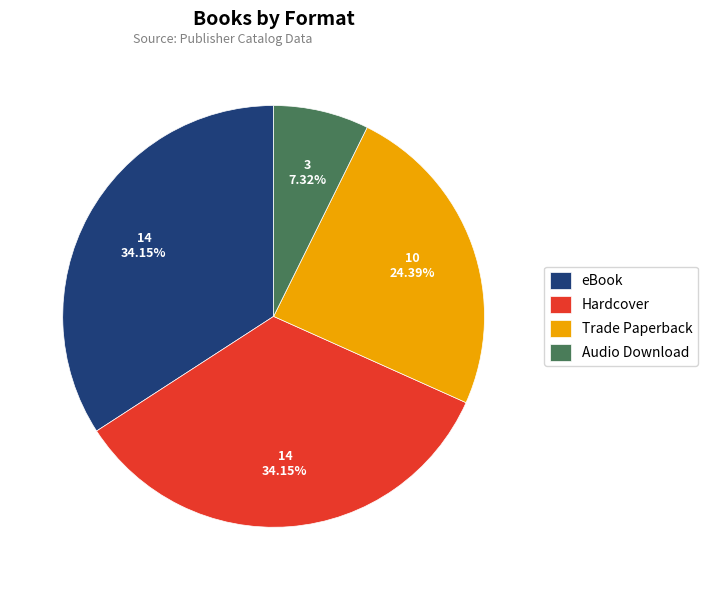

To the nearest percent, what percentage of the pie is Hardcover?

34%